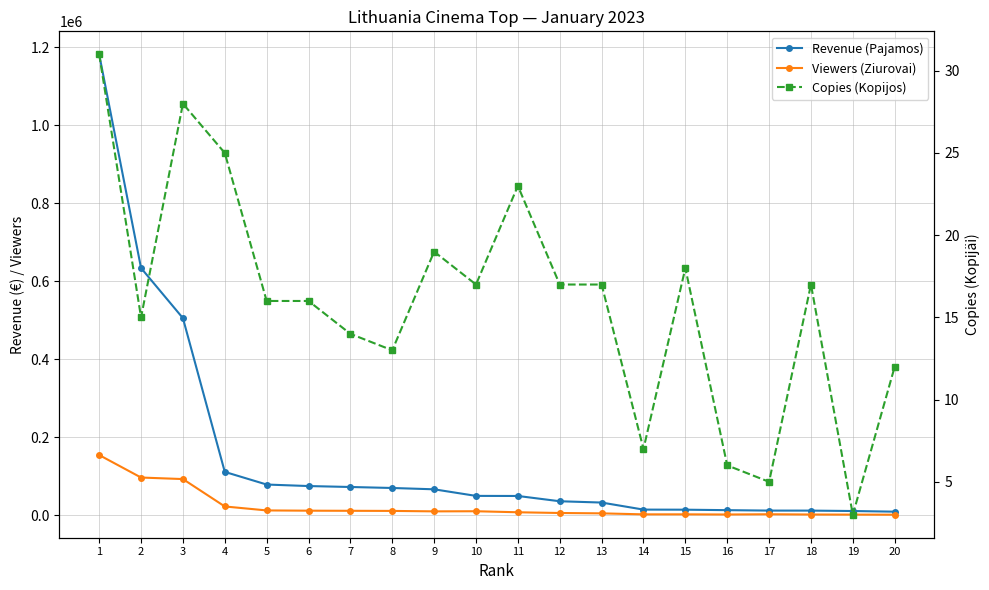

What are all the series names shown in the legend?

Revenue (Pajamos), Viewers (Ziurovai), Copies (Kopijos)